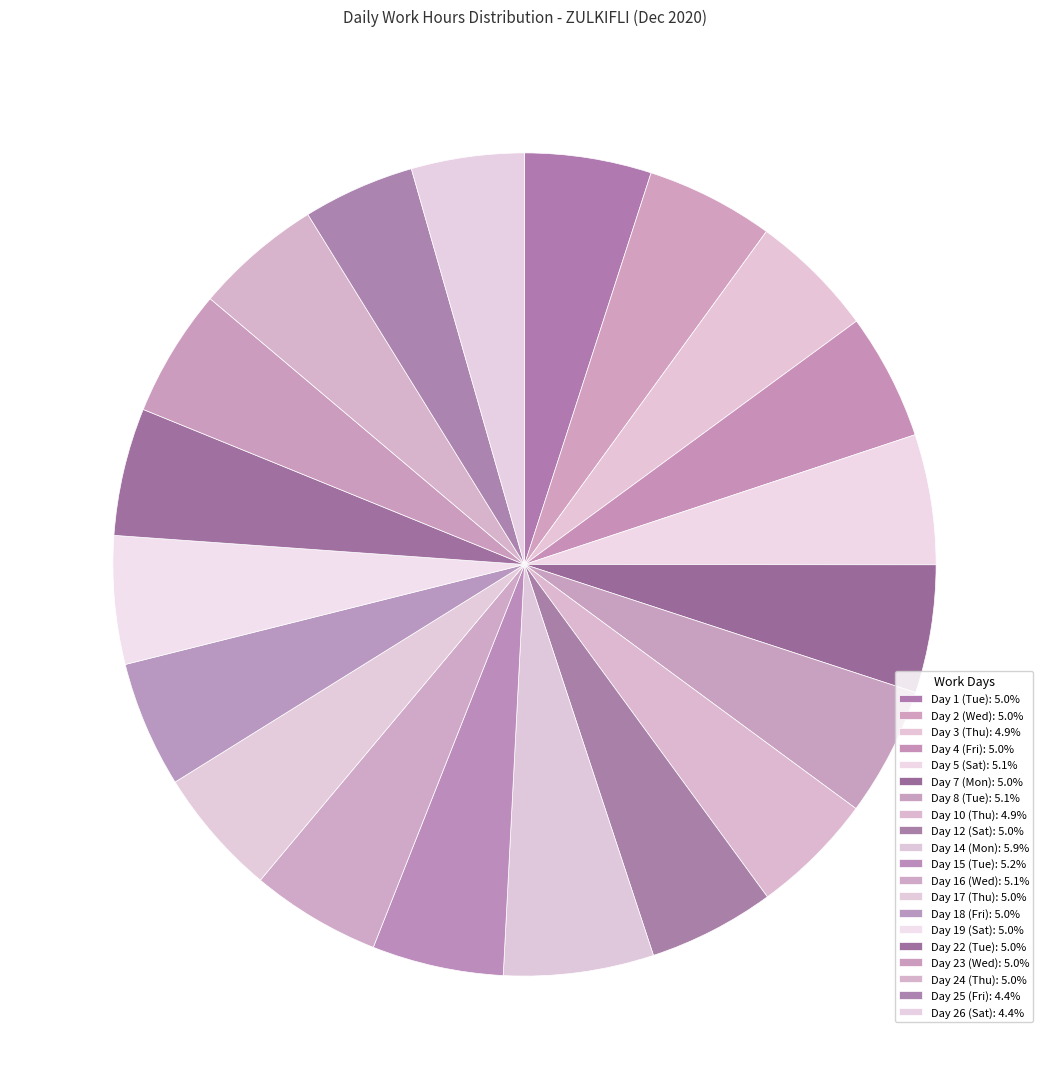

Is there a majority slice in this chart?

No